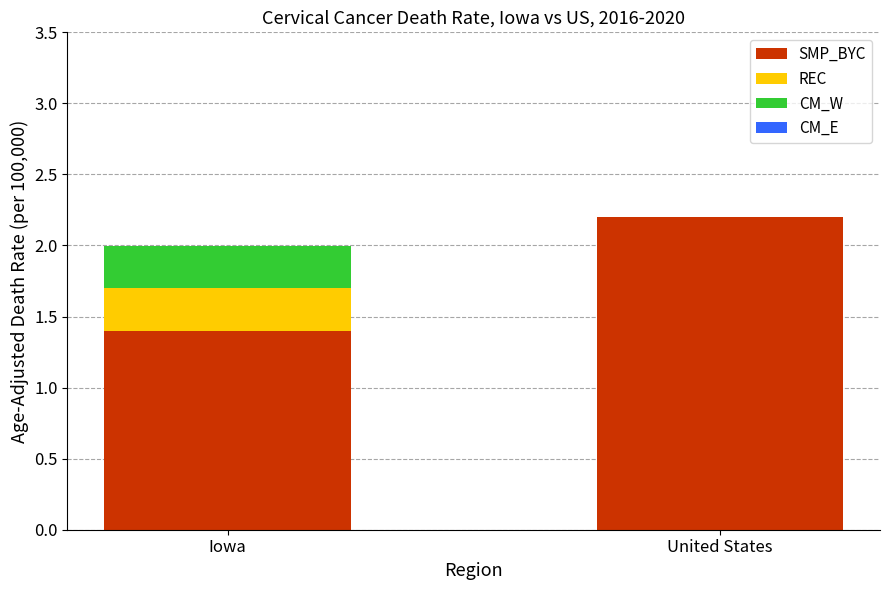

Is it true that SMP_BYC equals 1.4 at Iowa?

True